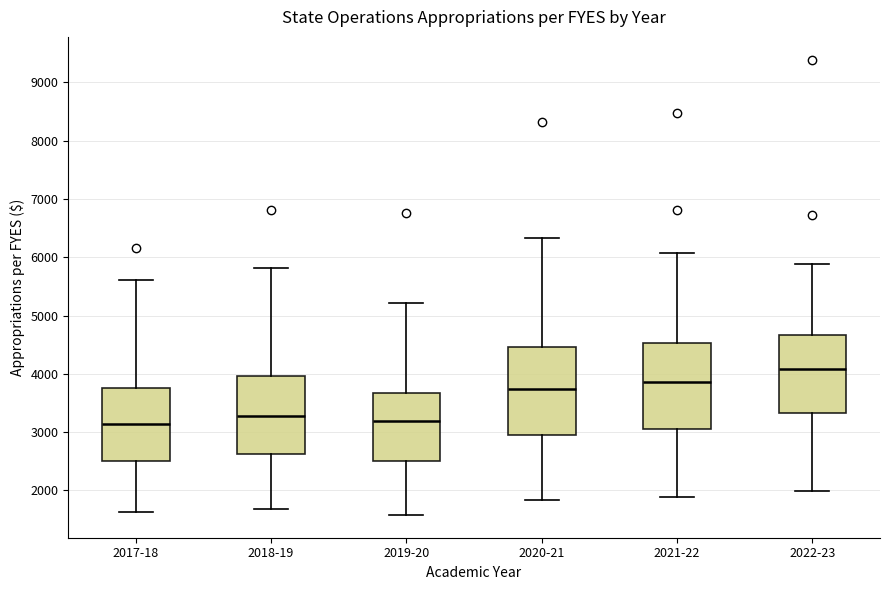

Reading left to right, transcribe this box plot: for each box, give where its median line is, the range the box spans, and where its two whiskers end, as read against the y-axis. The values are not printed on the chart, so give them approximately, as read against the axis.

2017-18: median 3100, box 2500 to 3800, whiskers 1600 to 5600
2018-19: median 3300, box 2600 to 4000, whiskers 1700 to 5800
2019-20: median 3200, box 2500 to 3700, whiskers 1600 to 5200
2020-21: median 3700, box 2900 to 4500, whiskers 1800 to 6300
2021-22: median 3900, box 3100 to 4500, whiskers 1900 to 6100
2022-23: median 4100, box 3300 to 4700, whiskers 2000 to 5900